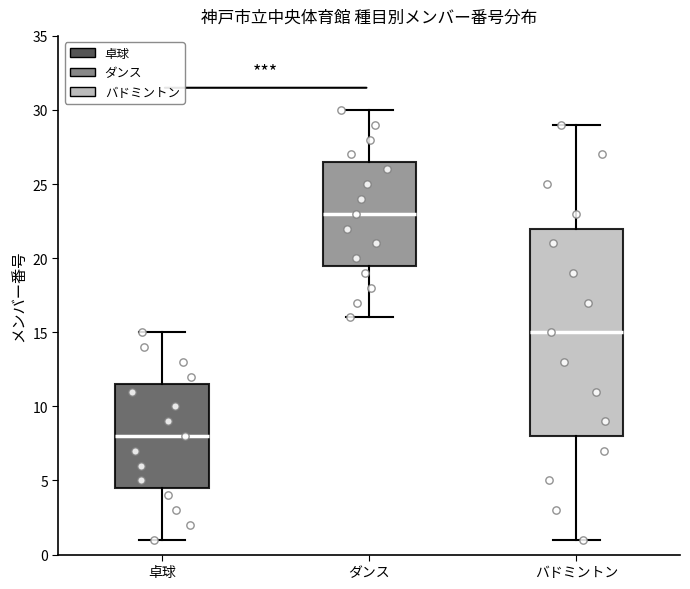

Which box is the tallest, from its lower edge to its upper edge?

バドミントン